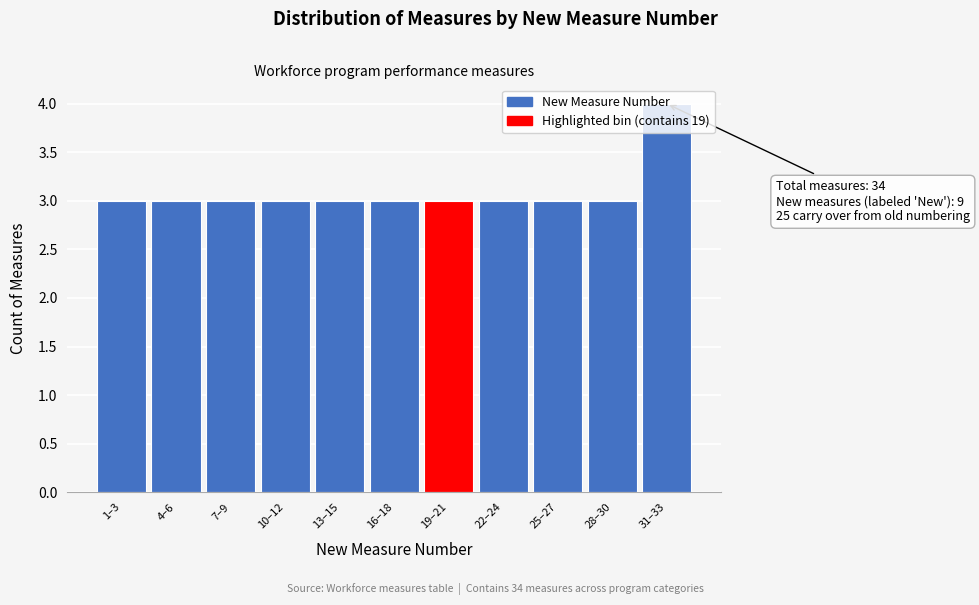

What is the label of the 4th bar from the left?

10–12